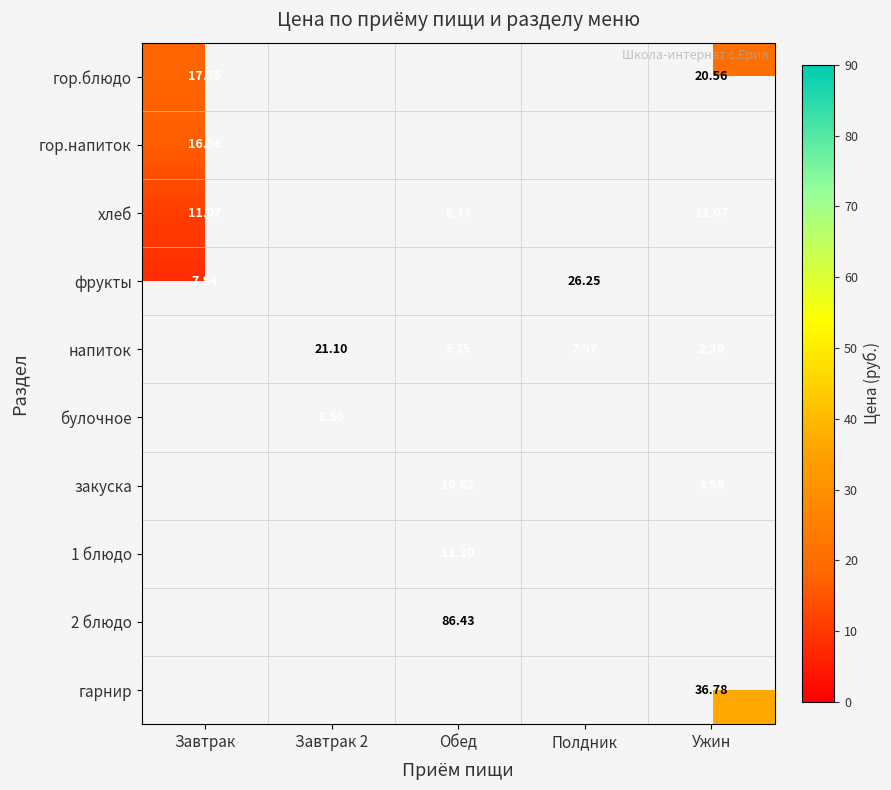

Is it true that напиток equals 2.3 at Ужин?

True